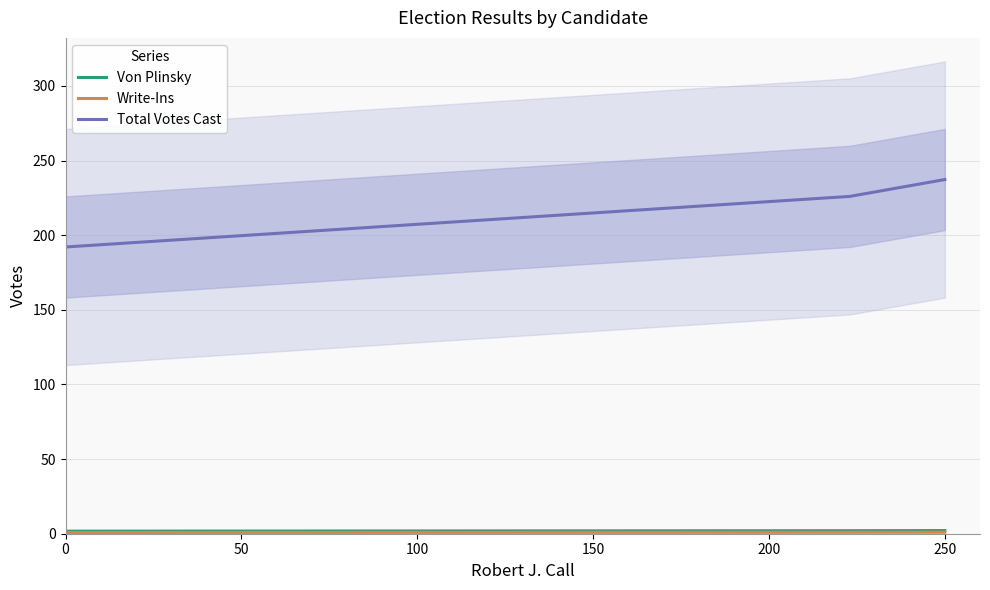

Does the chart display data point markers on the line(s)?

No